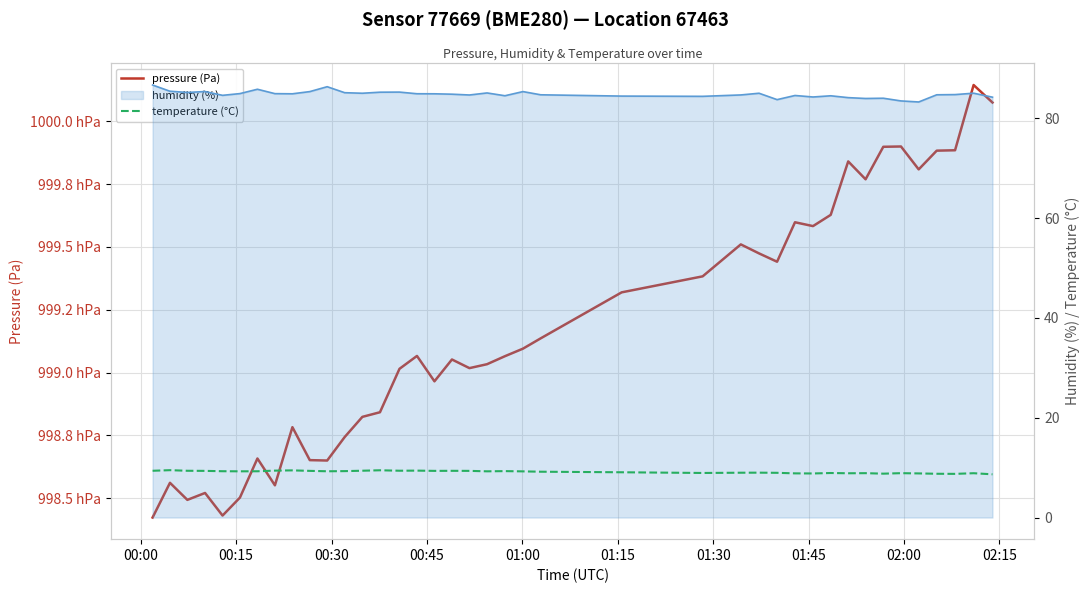

What is the minimum value for humidity (%)?

83.3